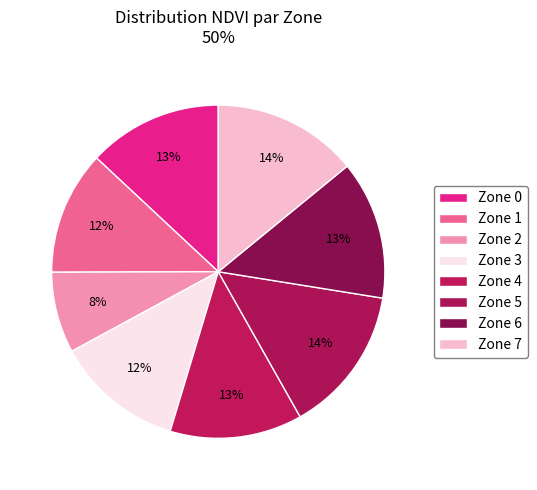

How many segments does this pie chart have?

8